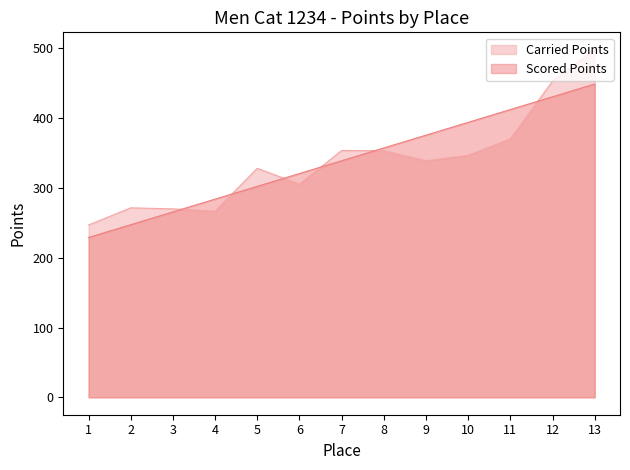

Reading right to left, extract all data points from this chart.

Carried Points: 13=498.2	12=453.3	11=370.5	10=346.9	9=339.1	8=353.4	7=353.8	6=305.6	5=328.3	4=266.9	3=270.1	2=271.6	1=247.0
Scored Points: 13=449.1	12=430.8	11=412.5	10=394.1	9=375.8	8=357.5	7=339.1	6=320.8	5=302.5	4=284.1	3=265.8	2=247.5	1=229.1